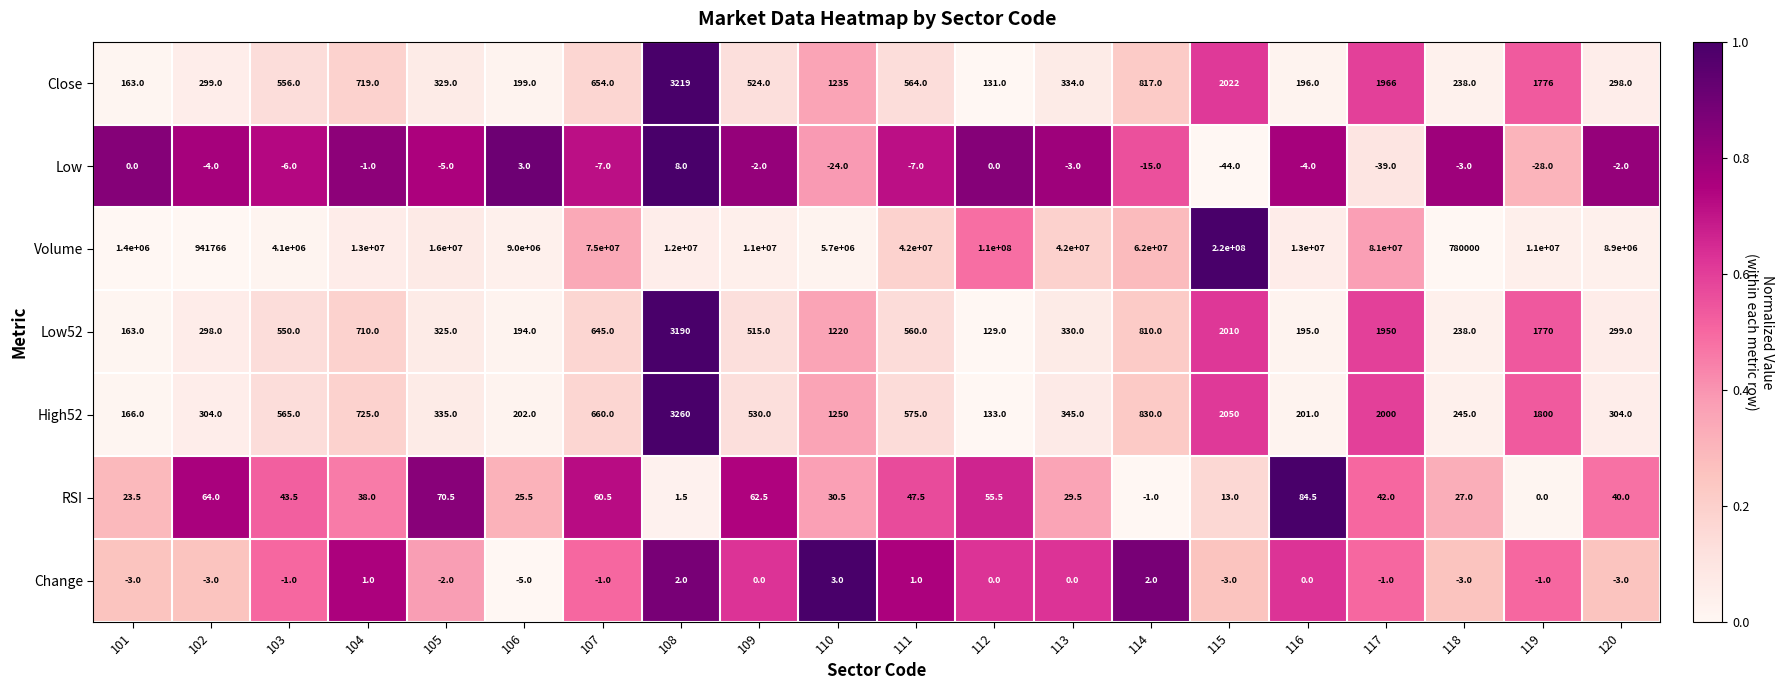

True or false: Volume has a value of 24726344.3 at 105.

False